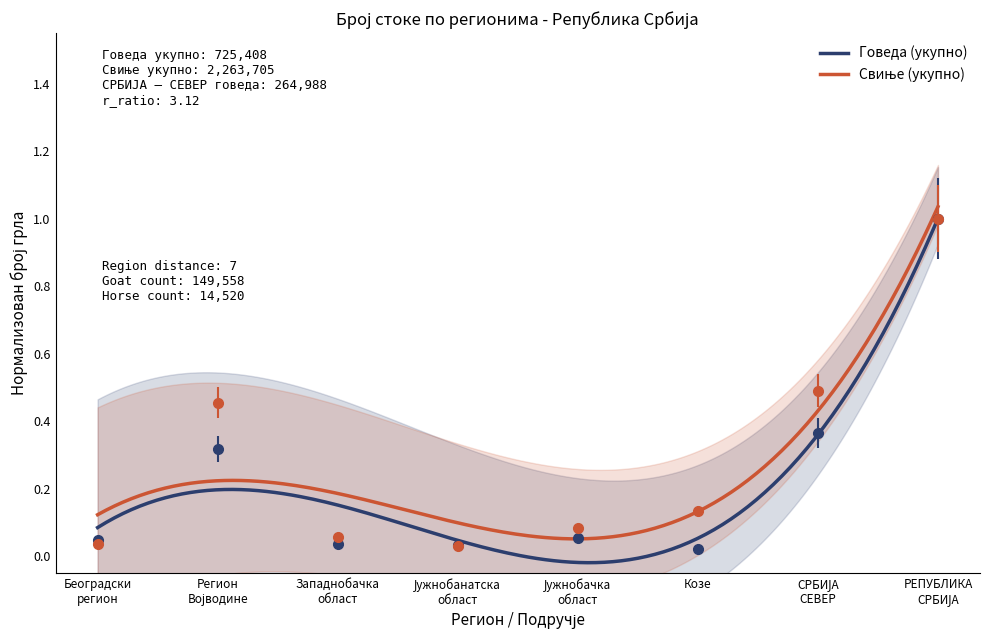

What is the label of the 5th point from the left?

Јужнобачка област